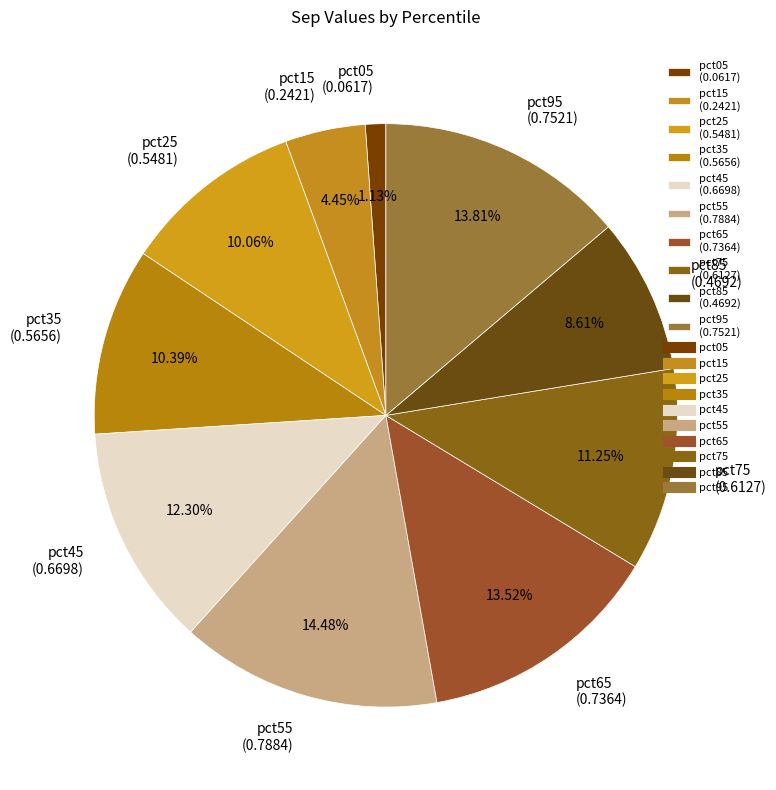

To the nearest percent, what is the difference between the largest and smallest slice percentages?

13%